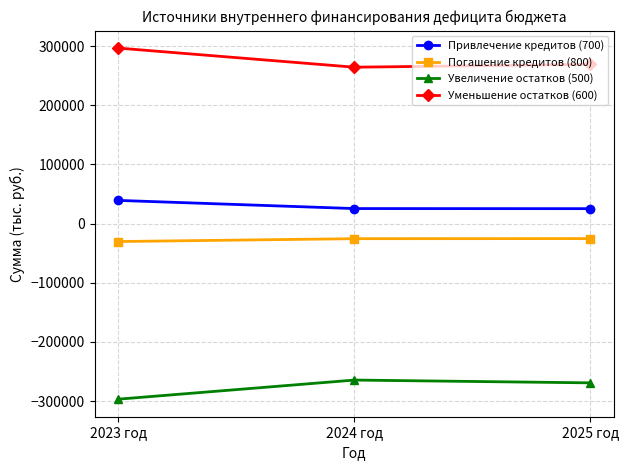

What is the value of the Увеличение остатков (500) point at the 3rd from the left?

-269055.7